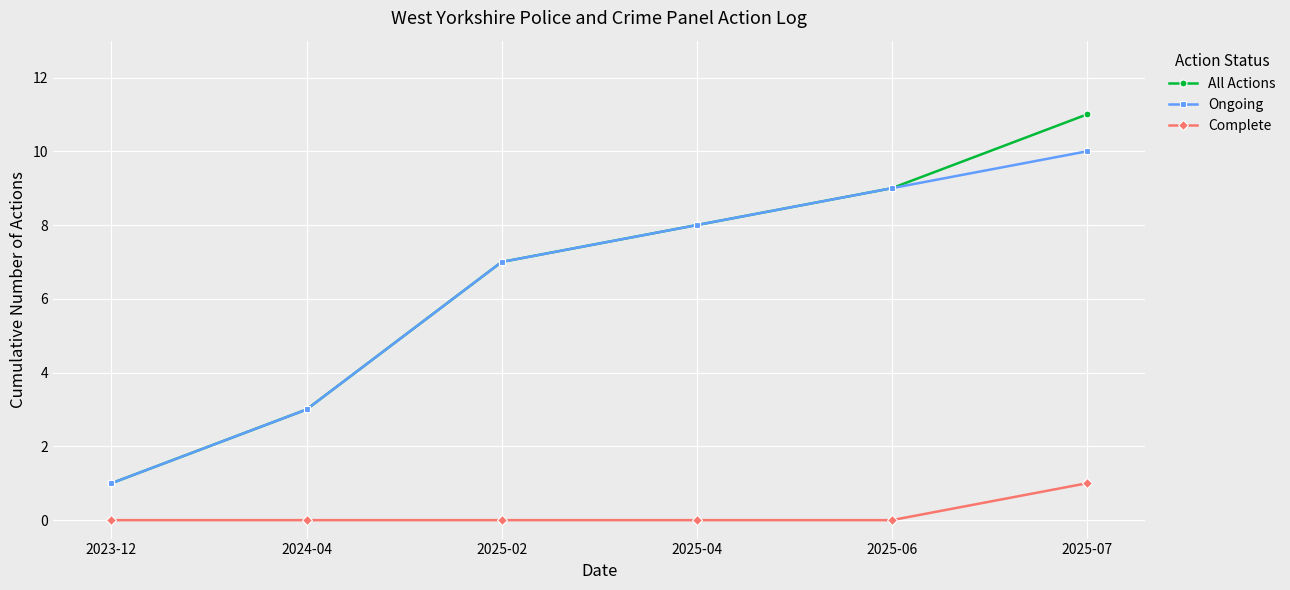

What is the maximum value shown in the chart?

11